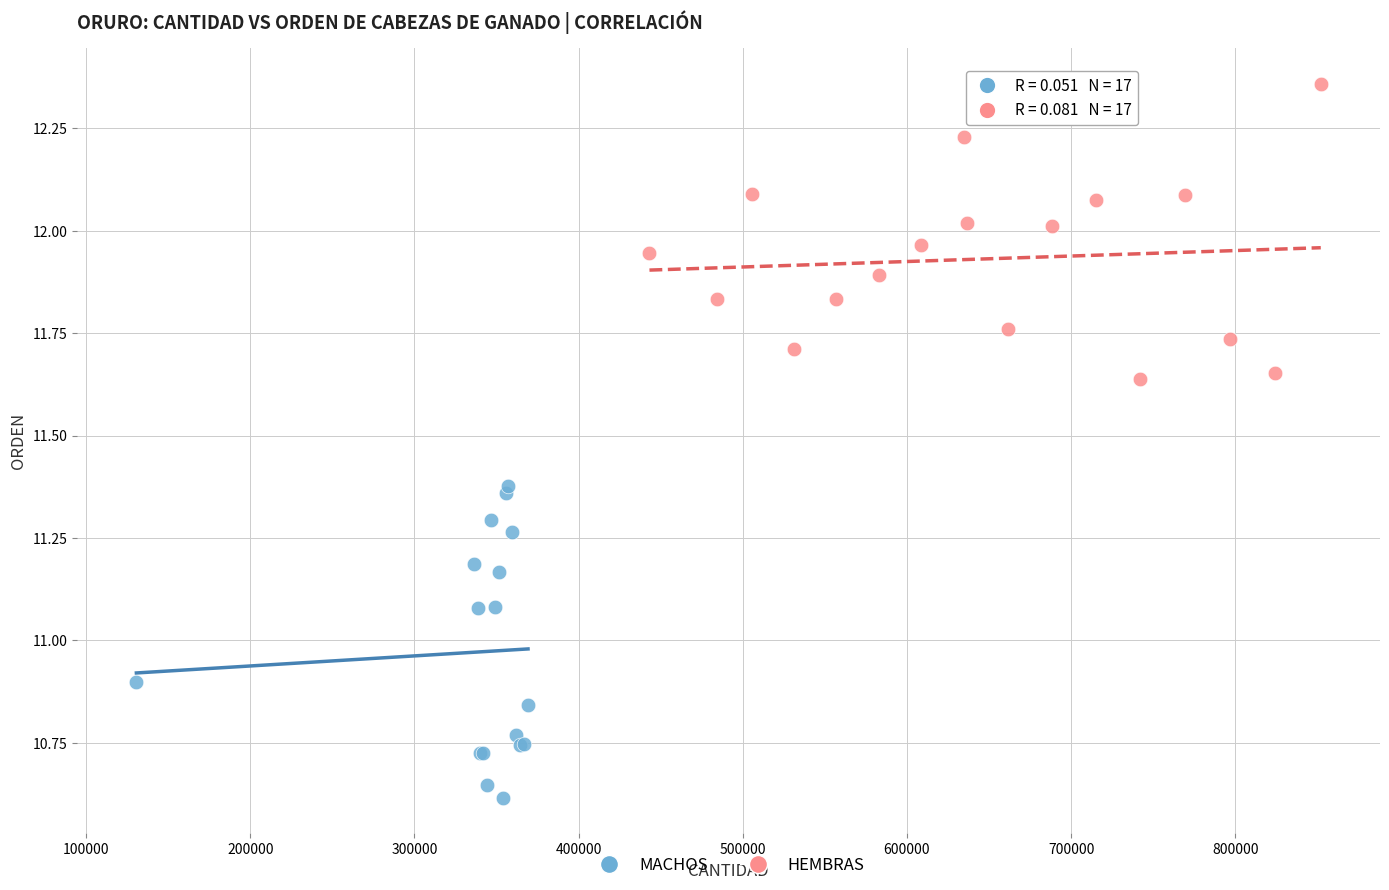

What are all the series names shown in the legend?

MACHOS, HEMBRAS